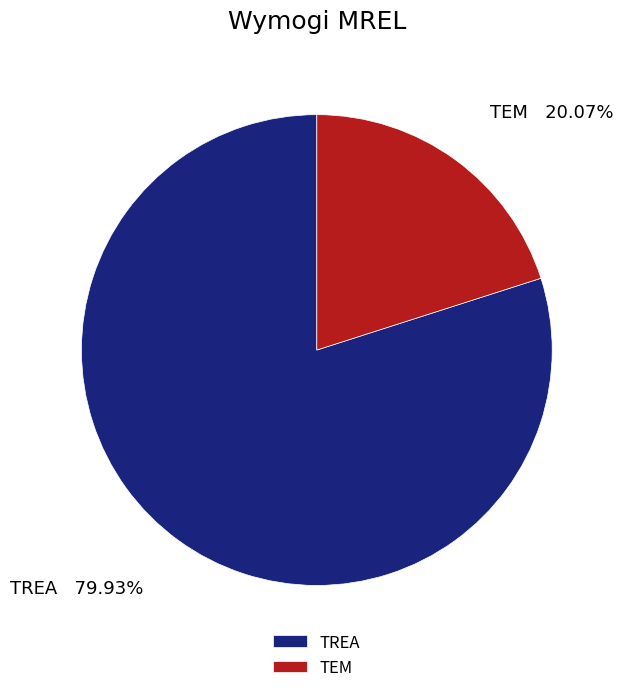

What is the largest slice in the pie chart?

TREA